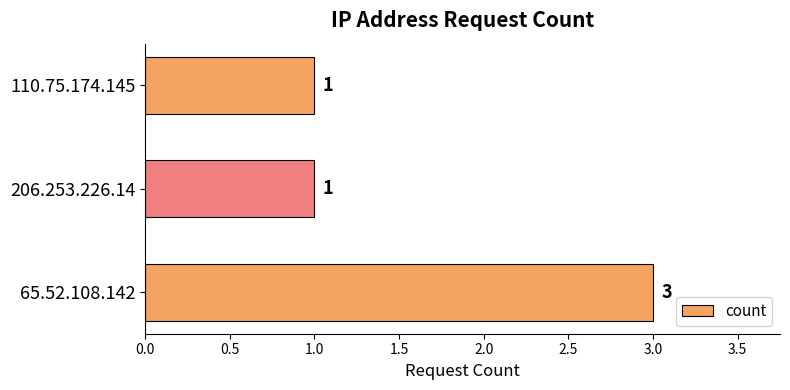

What is the sum of the values at 110.75.174.145 and 65.52.108.142?

4